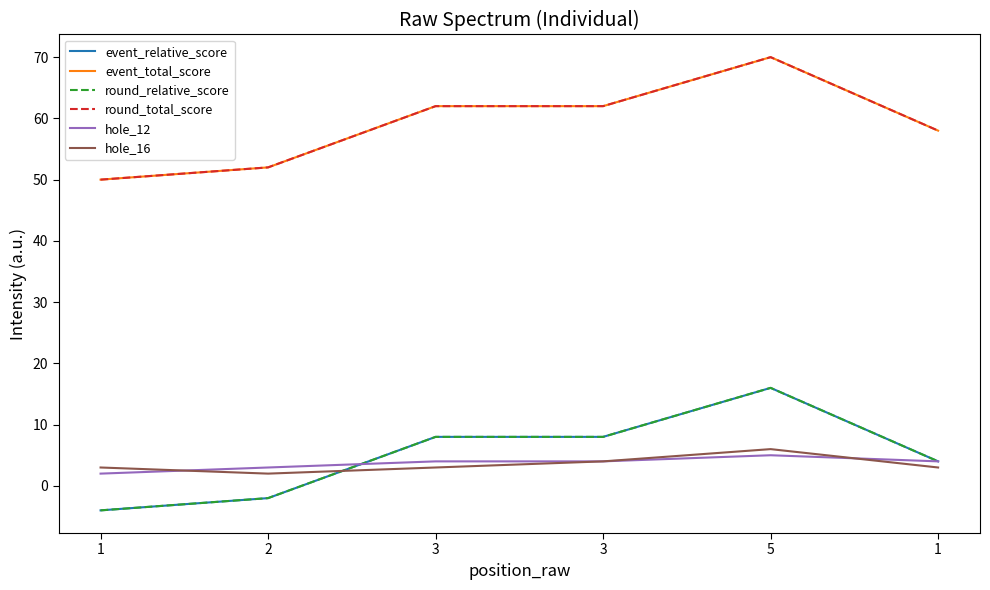

Does the chart display data point markers on the line(s)?

No